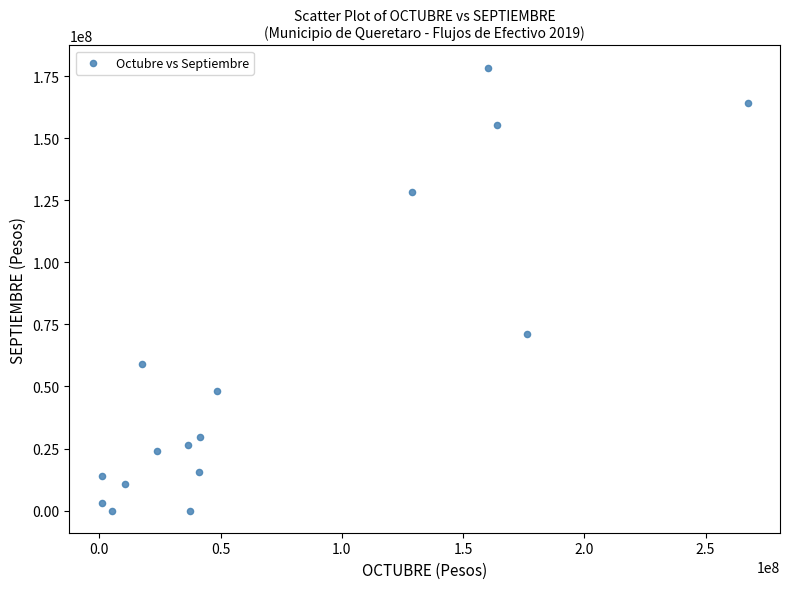

What Y value in the scatter plot is closest to 89230753?

70979781.7